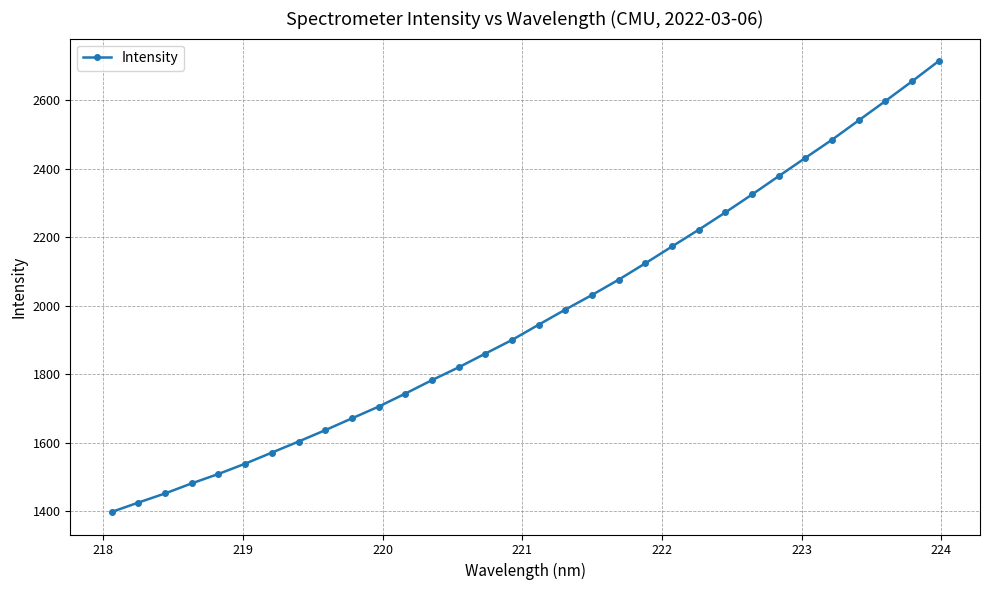

What is the value of the 20th point from the left?

2076.3